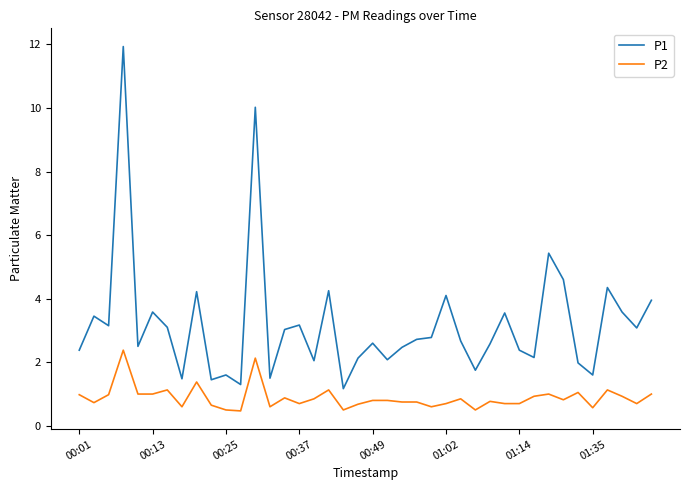

True or false: P1 and P2 intersect in this chart.

False